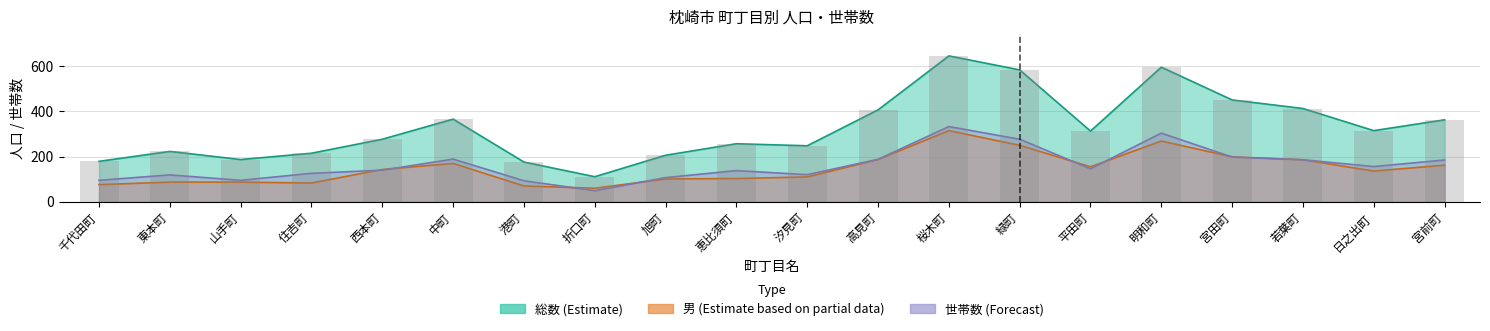

Which label corresponds to the largest value in the chart?

桜木町